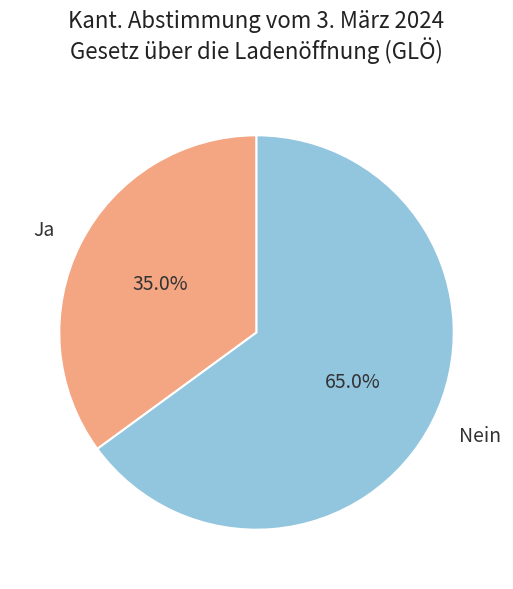

Count the number of slices in the pie.

2